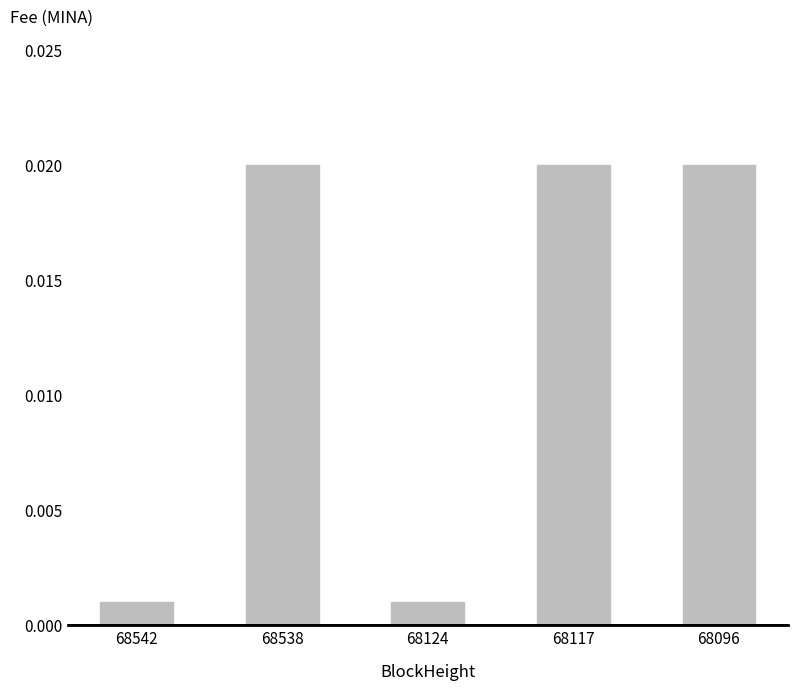

Does the chart contain any negative values?

No